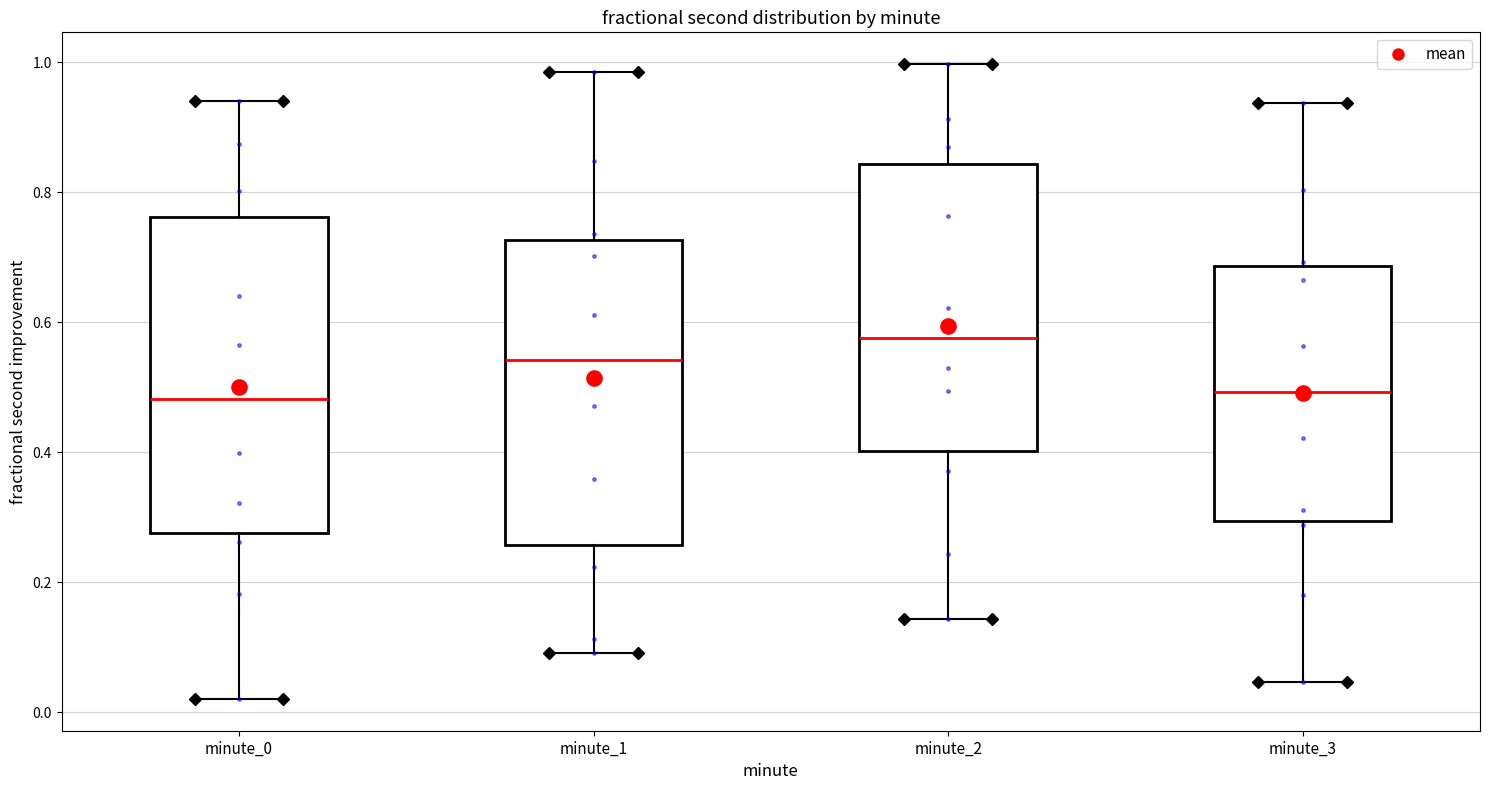

Reading left to right, read every box against the y-axis: the position of its median line, the range the box covers, and the ends of its whiskers. The values are not printed on the chart, so give them approximately, as read against the axis.

minute_0: median 0.48, box 0.28 to 0.76, whiskers 0.02 to 0.94
minute_1: median 0.54, box 0.26 to 0.72, whiskers 0.10 to 0.98
minute_2: median 0.58, box 0.40 to 0.84, whiskers 0.14 to 1.00
minute_3: median 0.50, box 0.30 to 0.68, whiskers 0.04 to 0.94